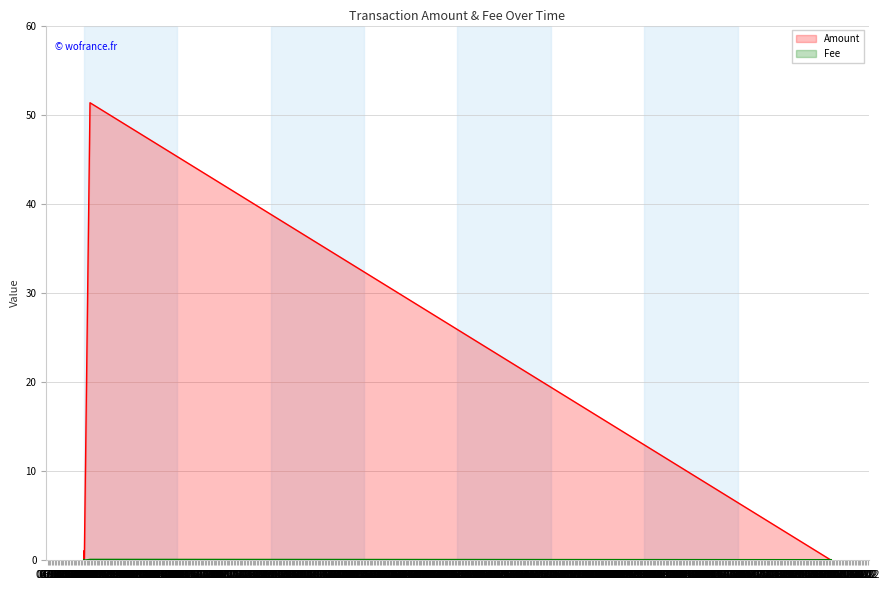

In Amount, how many points are higher than both neighbors (excluding endpoints)?

2